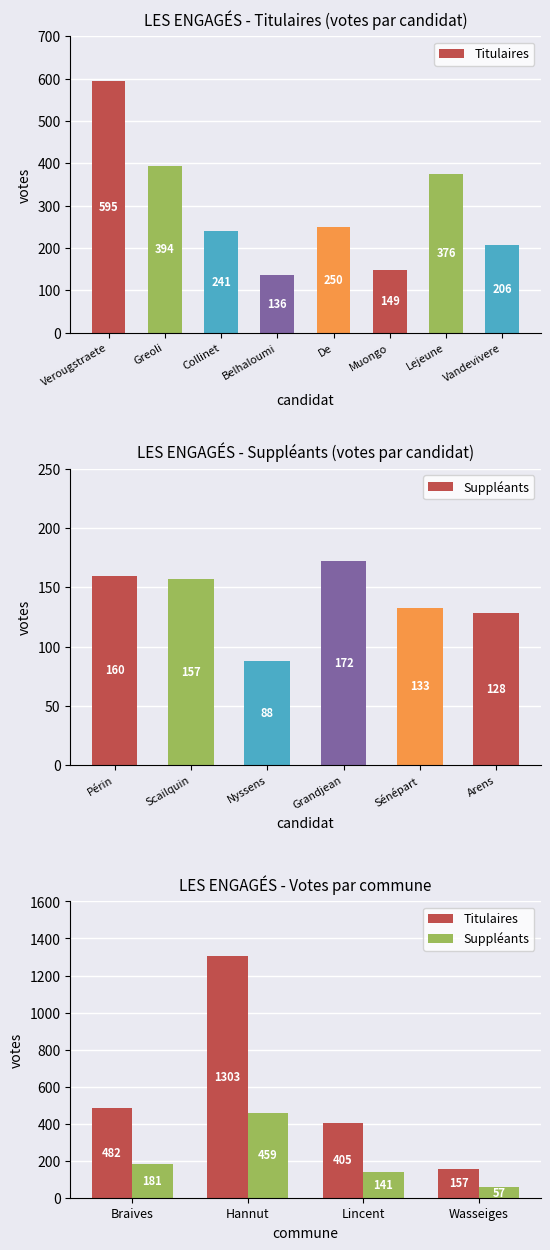

What are all the series names shown in the legend?

Titulaires, Suppléants